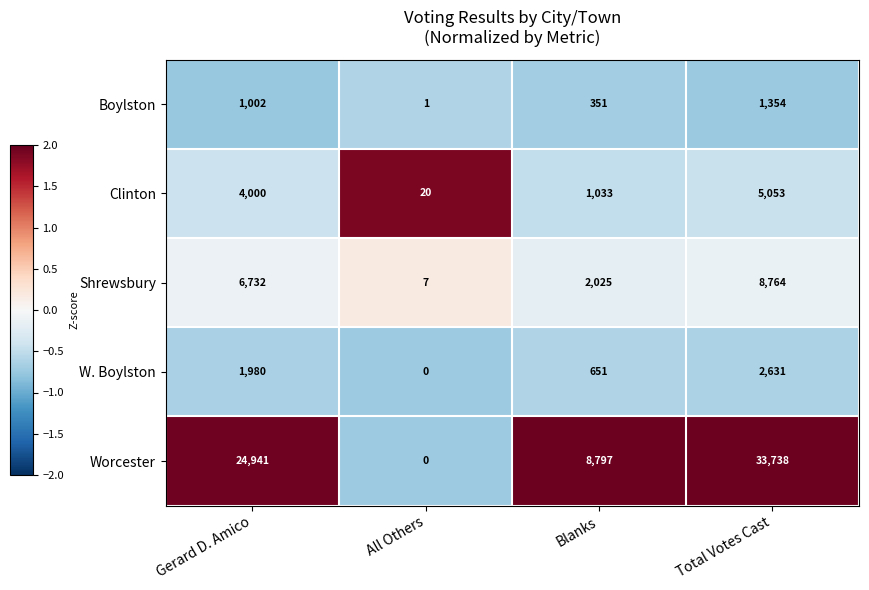

The W. Boylston series shows 3444 at Gerard D. Amico. True or false?

False